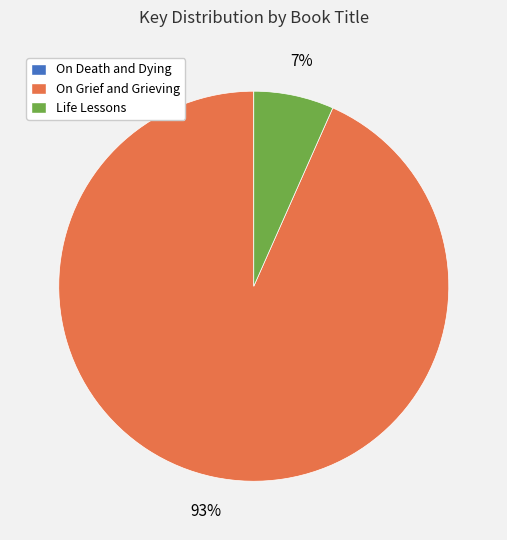

To the nearest percent, what percentage of the pie is On Grief and Grieving?

93%